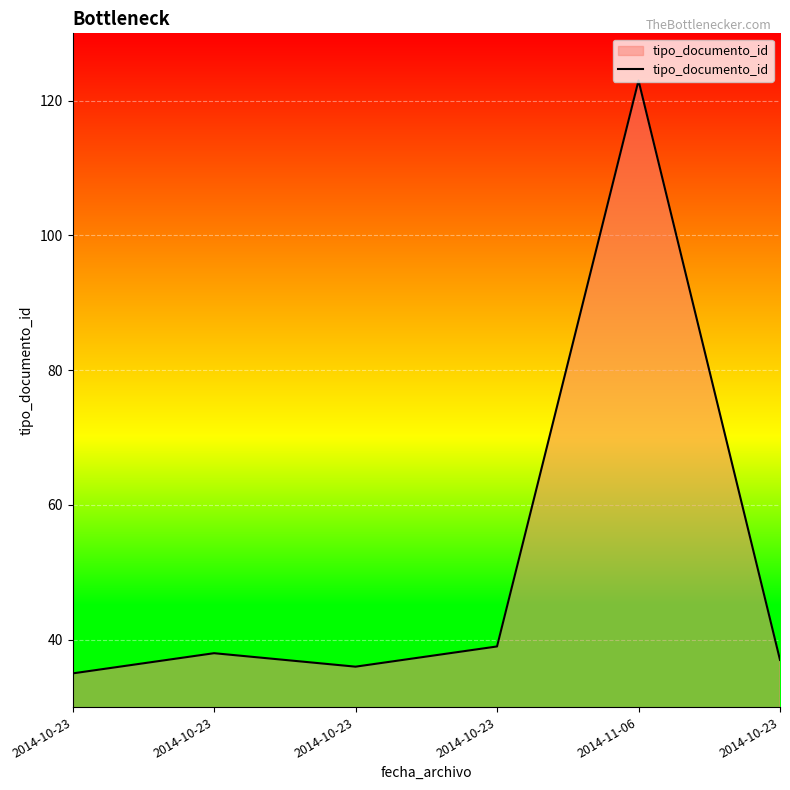

Where is the first local minimum?

2014-10-23